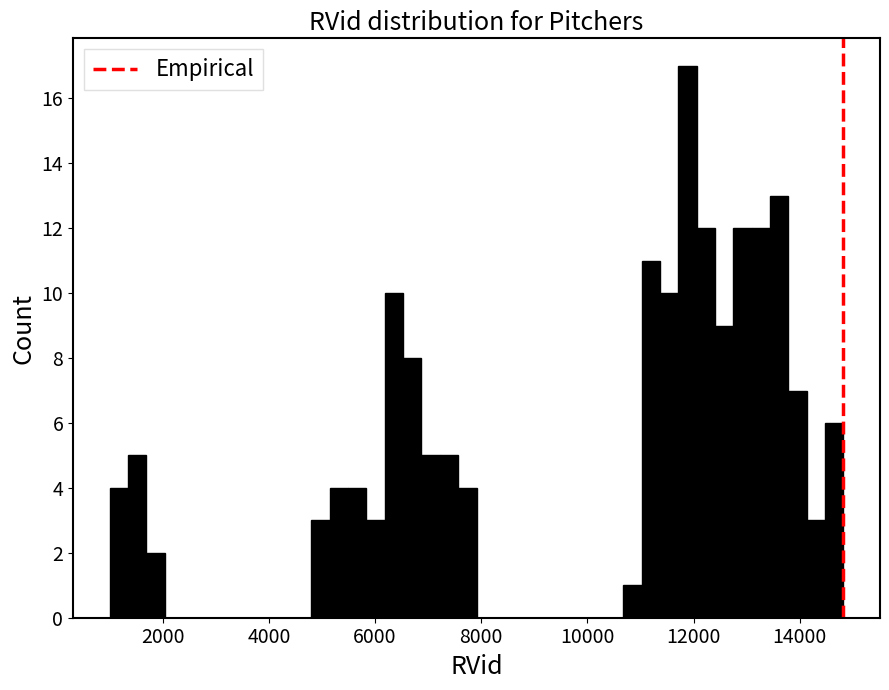

Around what value on the x-axis is the tallest bar? Give the approximate position of its centre, as read against the axis.

11800